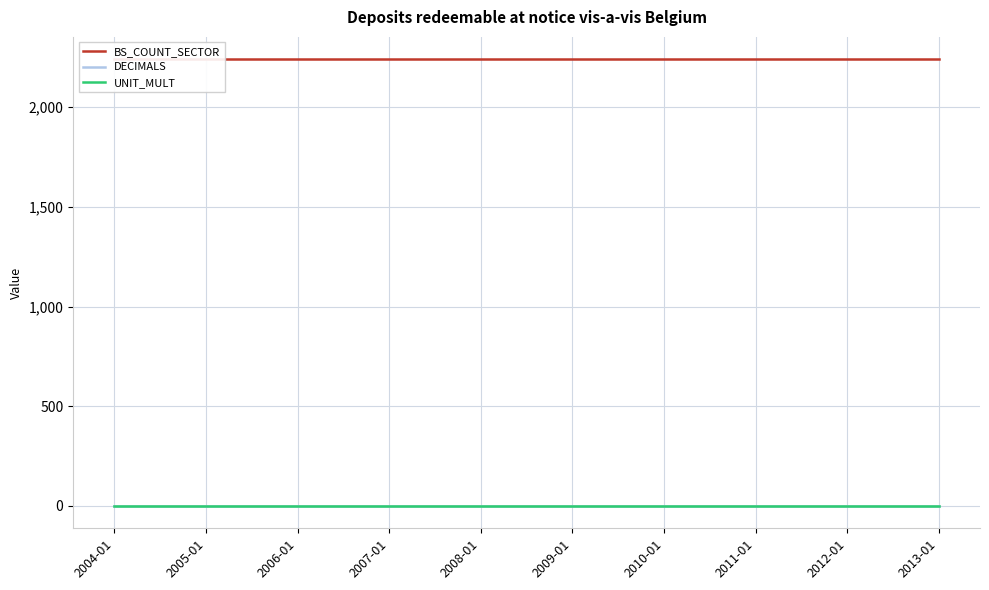

At which category is the sum across all series the highest?

2004-01